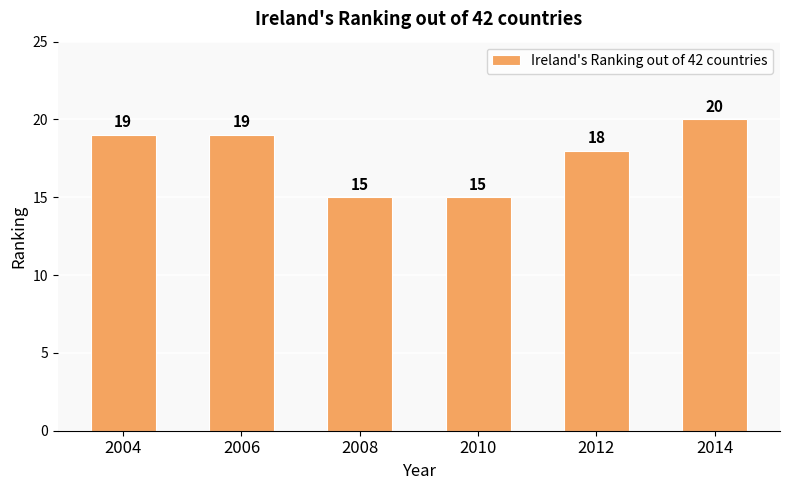

True or false: the data shows 18 at 2012.

True